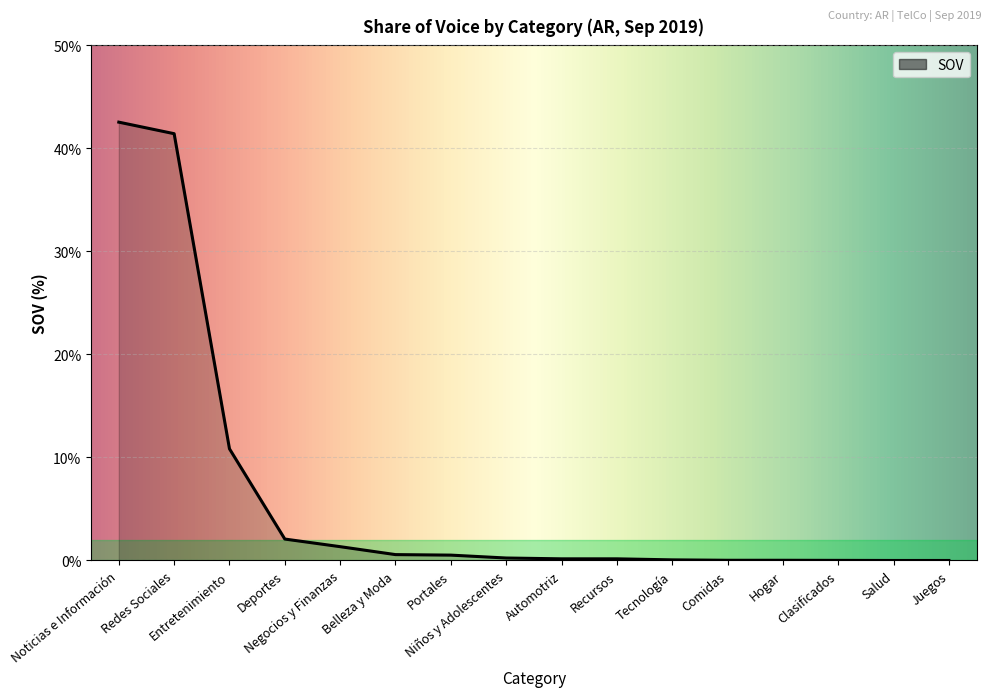

Reading left to right, transcribe all the data shown in this chart.

42.5	41.4	10.8	2.1	1.3	0.6	0.5	0.2	0.2	0.2	0.1	0.0	0.0	0.0	0.0	0.0